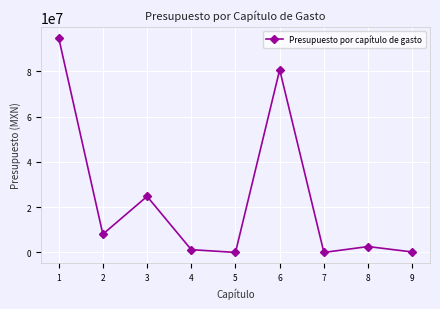

What is the difference between the maximum and second lowest values?

94959922.8